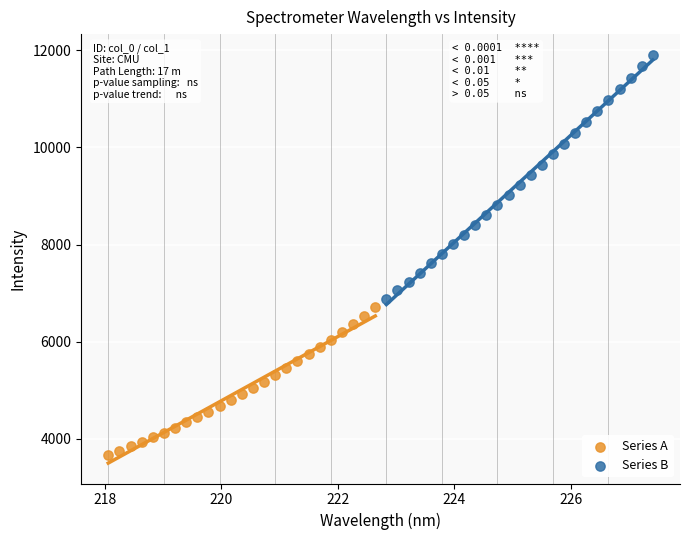

Which series contains the lowest Y value?

Series A